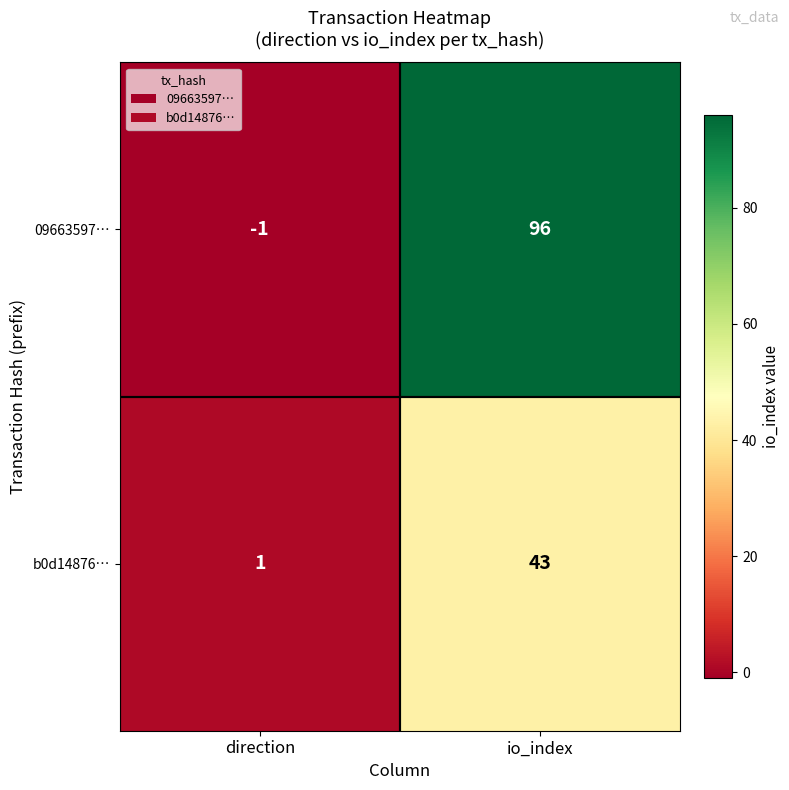

Reading left to right, list all the values displayed in this chart.

09663597…: -1	96
b0d14876…: 1	43